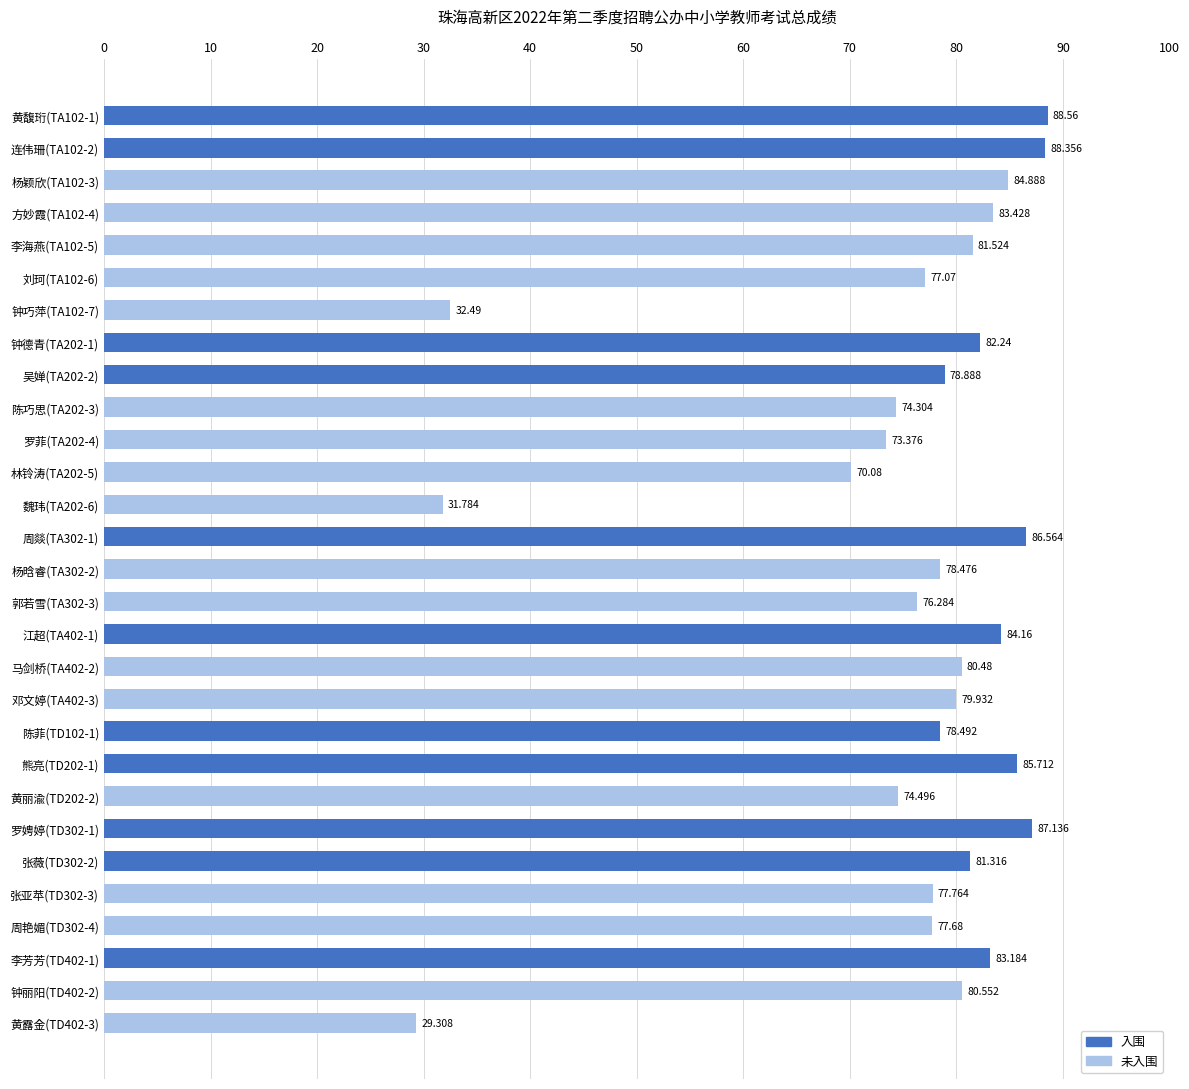

How many bars are there in total?

29